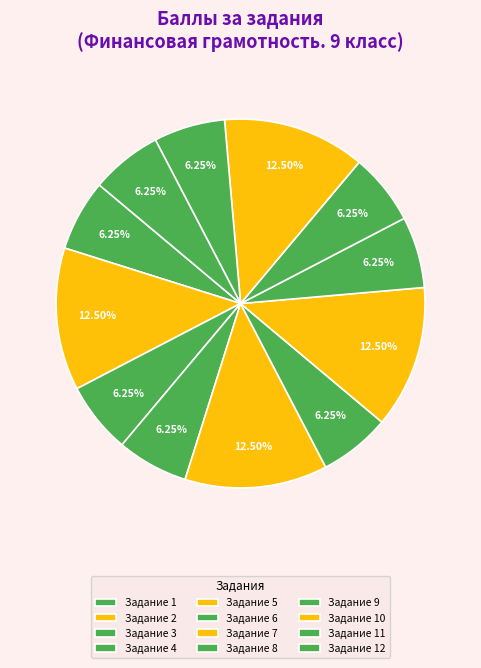

The Задание 6 slice represents 19% of the pie. True or false?

False